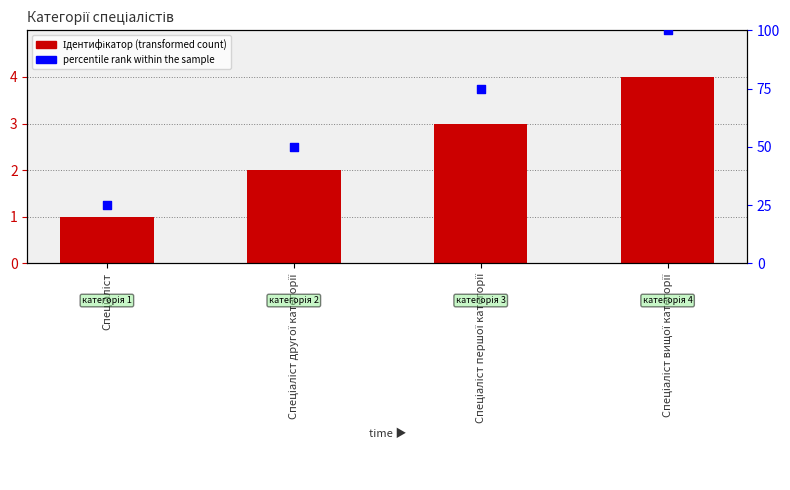

What is the total value across all series at Спеціаліст вищої категорії?

104